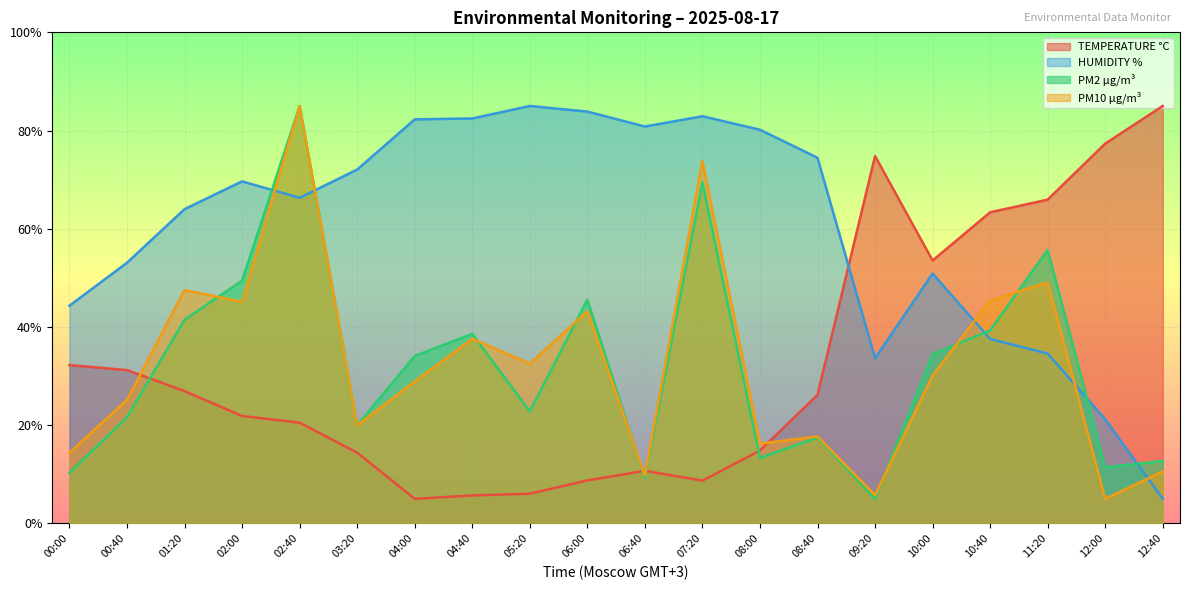

What is the difference between the maximum and minimum values in the PM2 µg/m³ series?

80.0